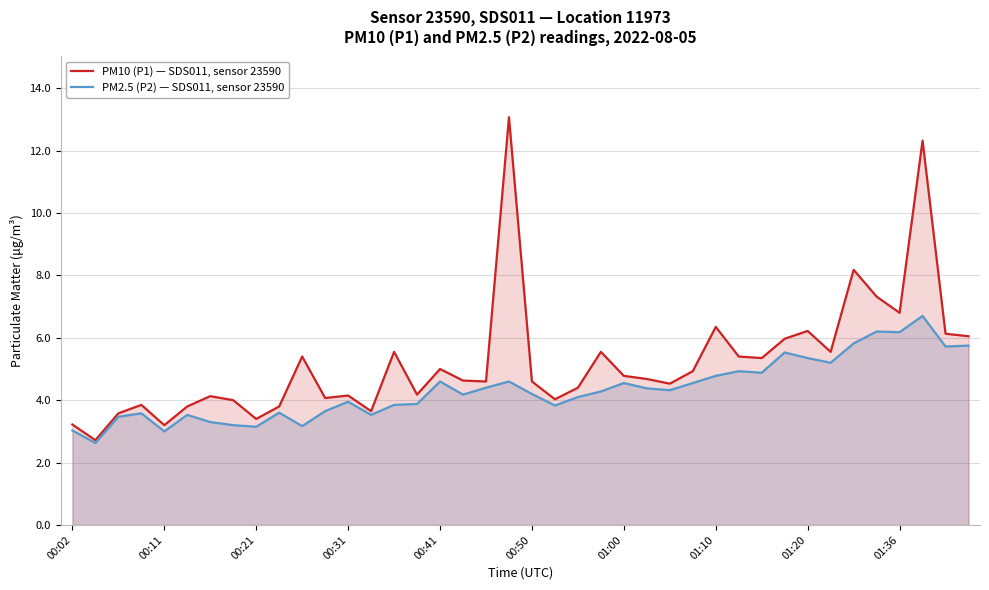

True or false: PM10 (P1) — SDS011, sensor 23590 and PM2.5 (P2) — SDS011, sensor 23590 cross at least once.

False